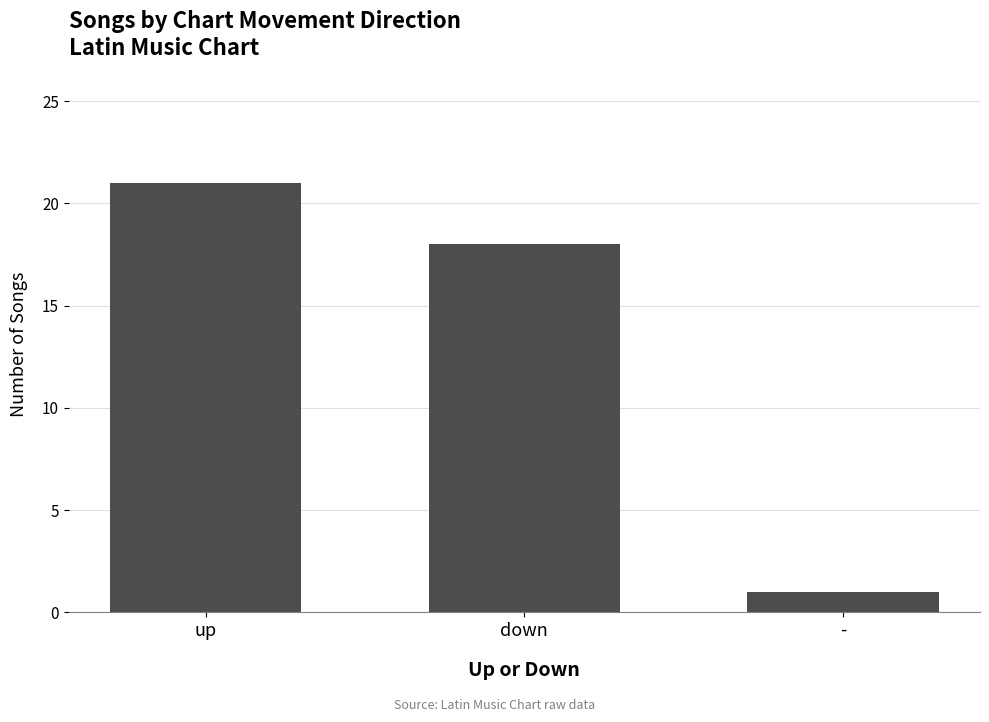

List the labels in order of value, largest first.

up, down, -